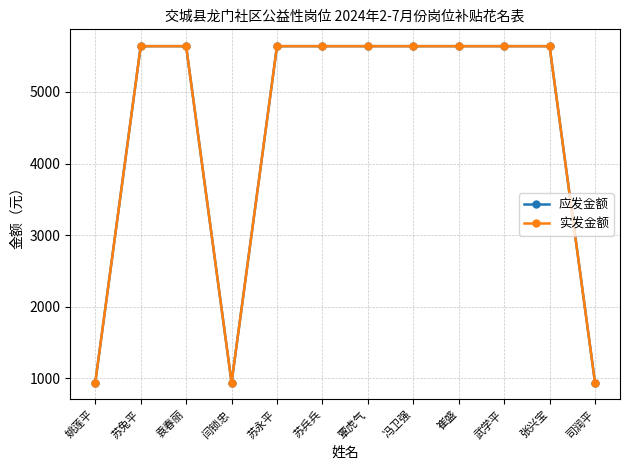

What is the minimum value for 实发金额?

940